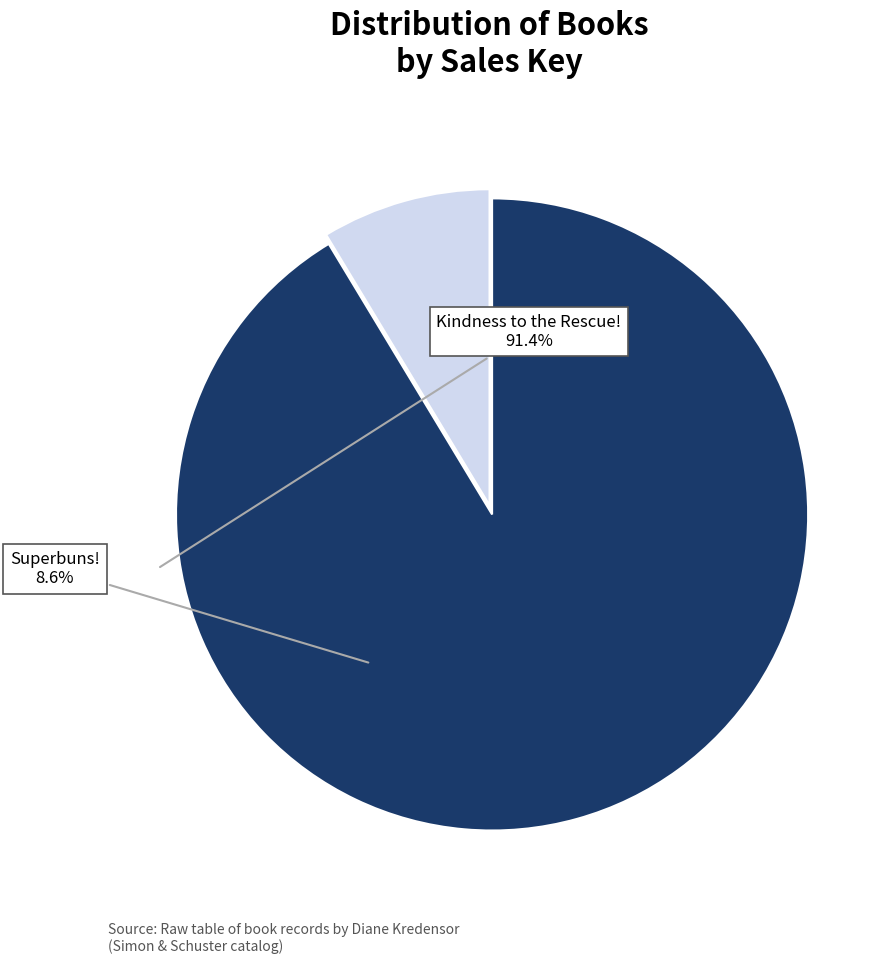

Combined, do Superbuns! and Kindness to the Rescue! account for over 50%?

Yes